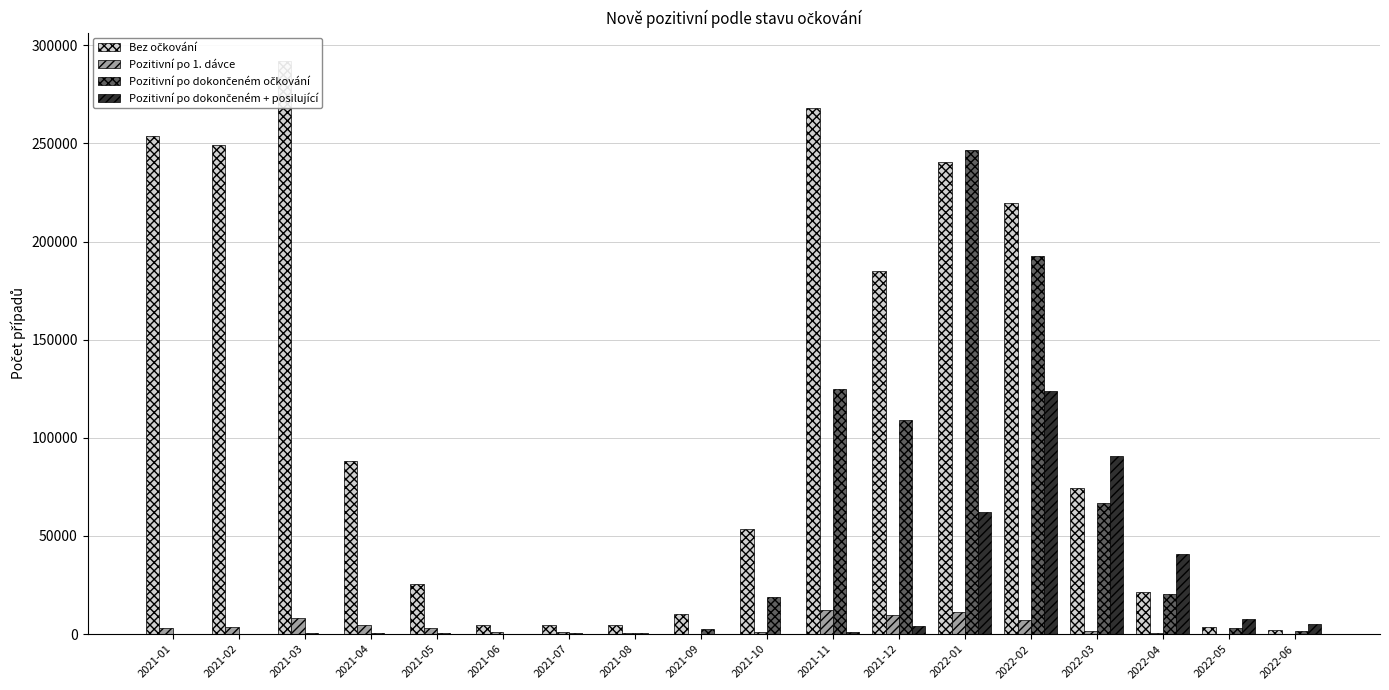

What are all the series names shown in the legend?

Bez očkování, Pozitivní po 1. dávce, Pozitivní po dokončeném očkování, Pozitivní po dokončeném + posilující